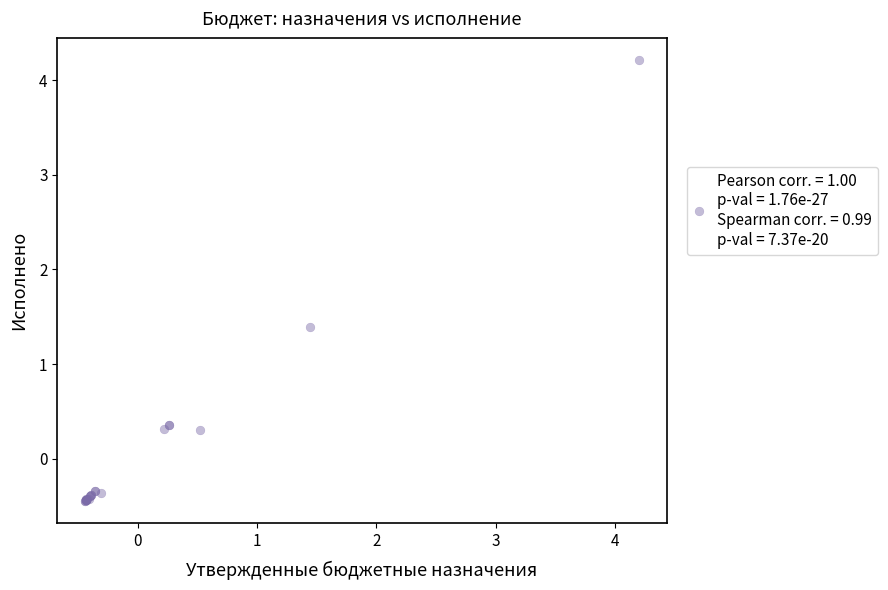

What Y value in the scatter plot is closest to 1?

1.4